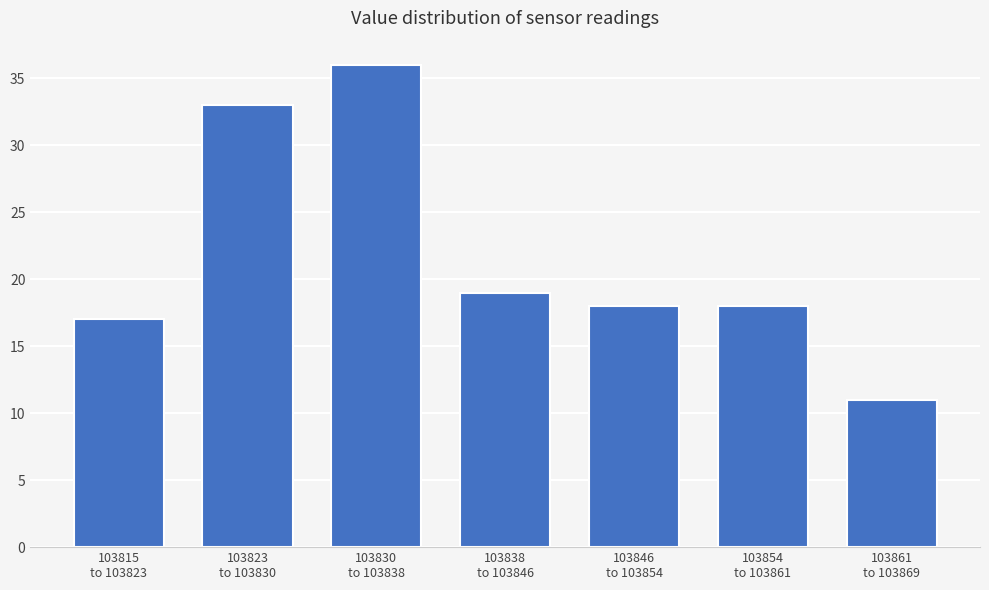

Reading right to left, extract all data points from this chart.

11	18	18	19	36	33	17